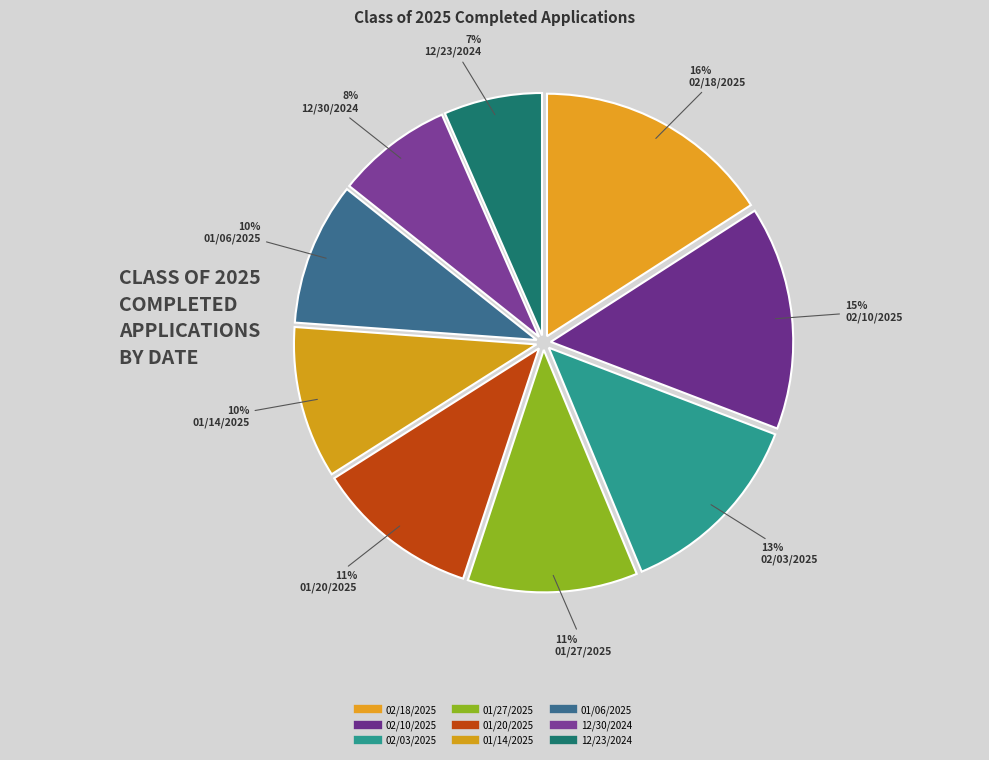

Which category has the biggest portion of the pie?

02/18/2025